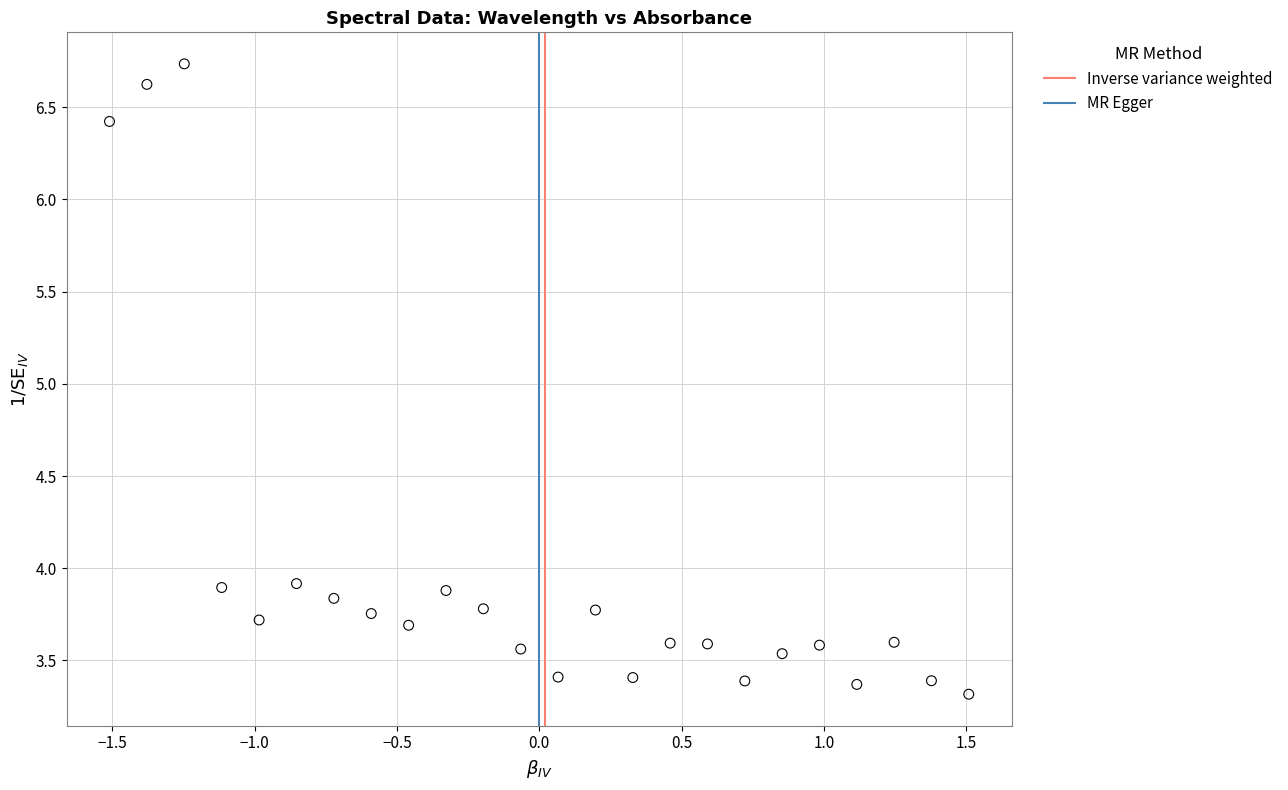

What is the range of Y values (max minus min)?

3.4